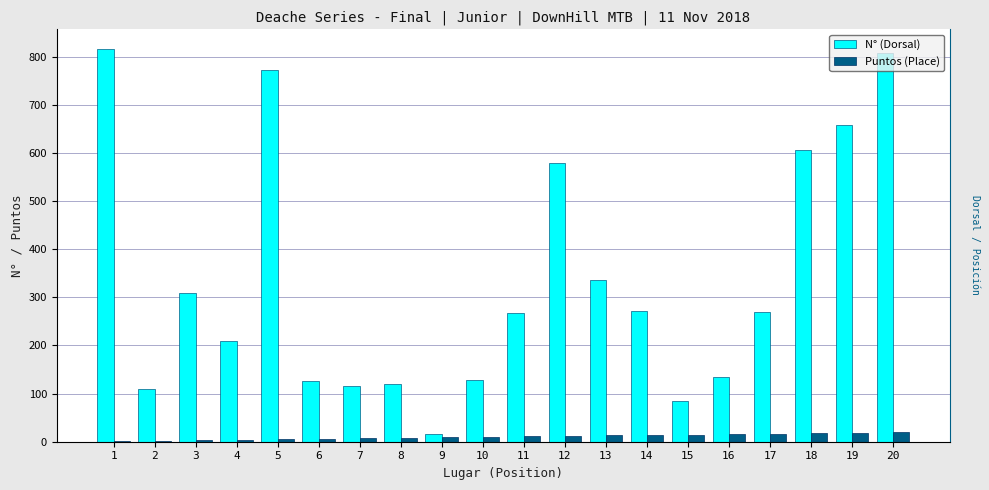

What is the sum of all N° (Dorsal) values?

6738